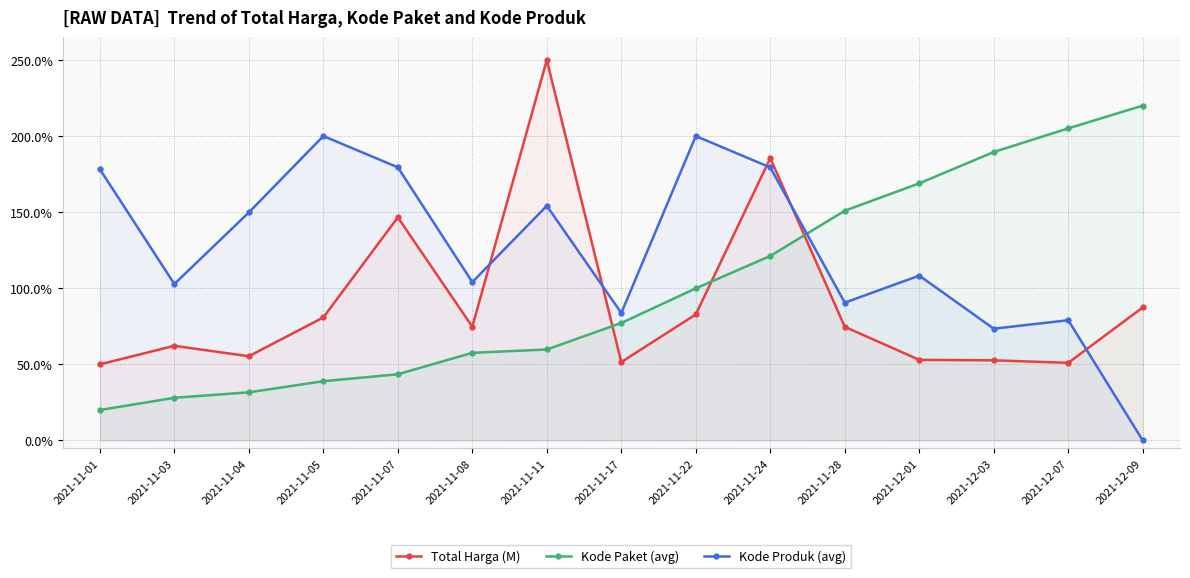

Which series ends up on top after the final intersection of Kode Produk (avg) and Kode Paket (avg)?

Kode Paket (avg)